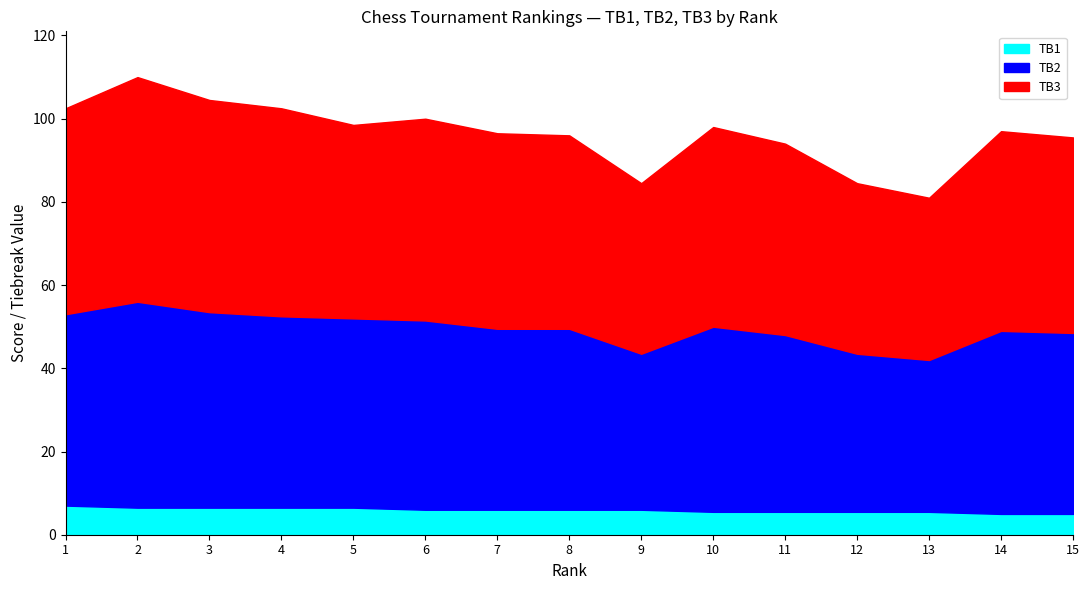

How many interior local valleys does the TB3 series have?

3